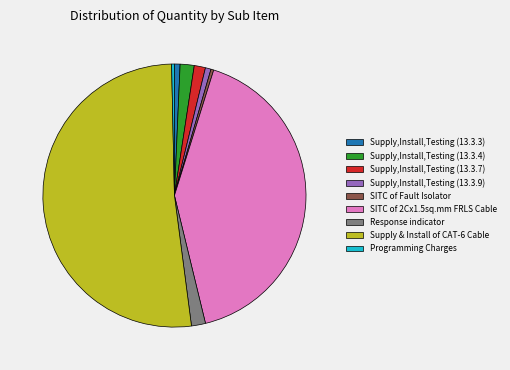

Is the sum of Programming Charges and SITC of Fault Isolator greater than half?

No